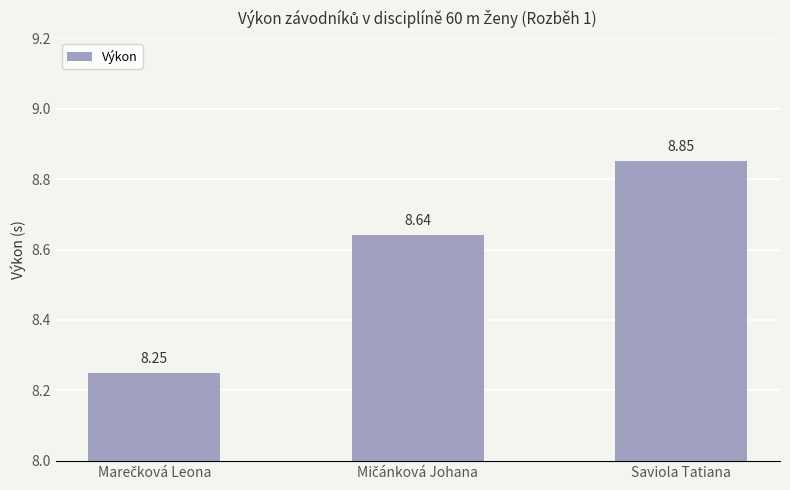

What is the average value?

8.6